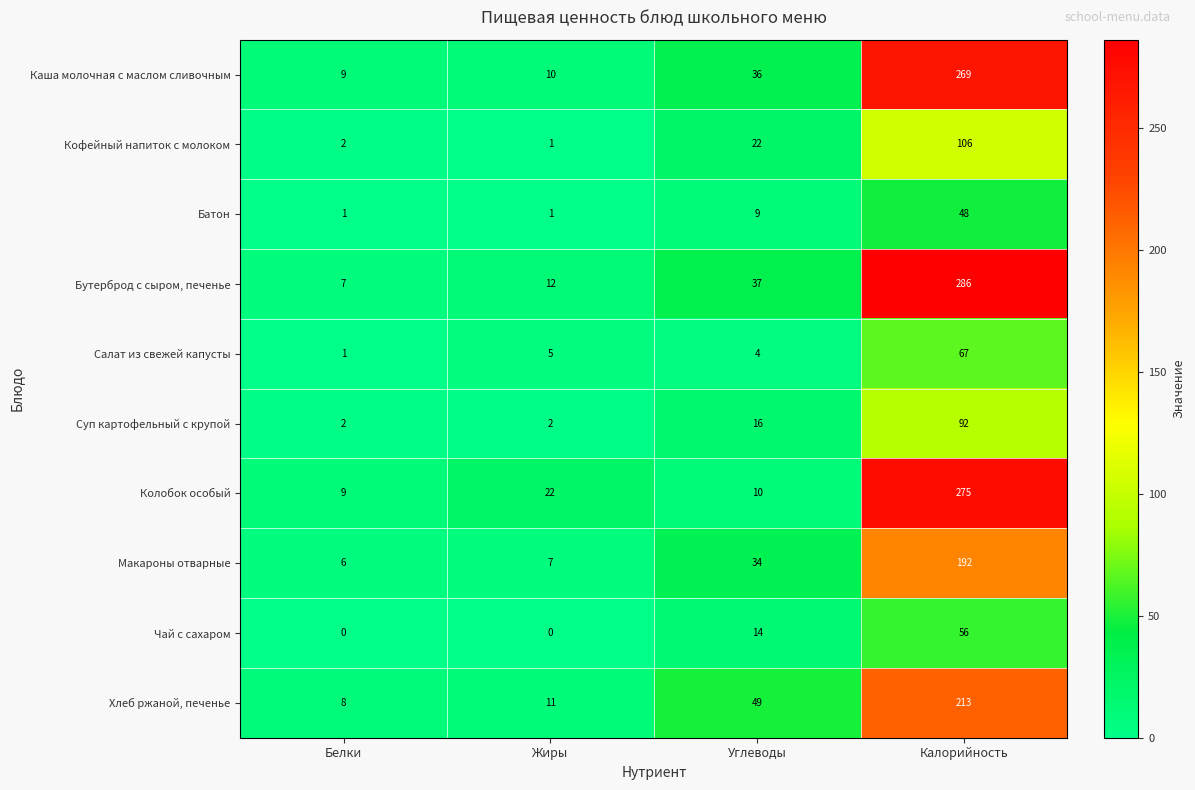

Is the value of Колобок особый at Жиры greater than the value of Кофейный напиток с молоком at Калорийность?

No